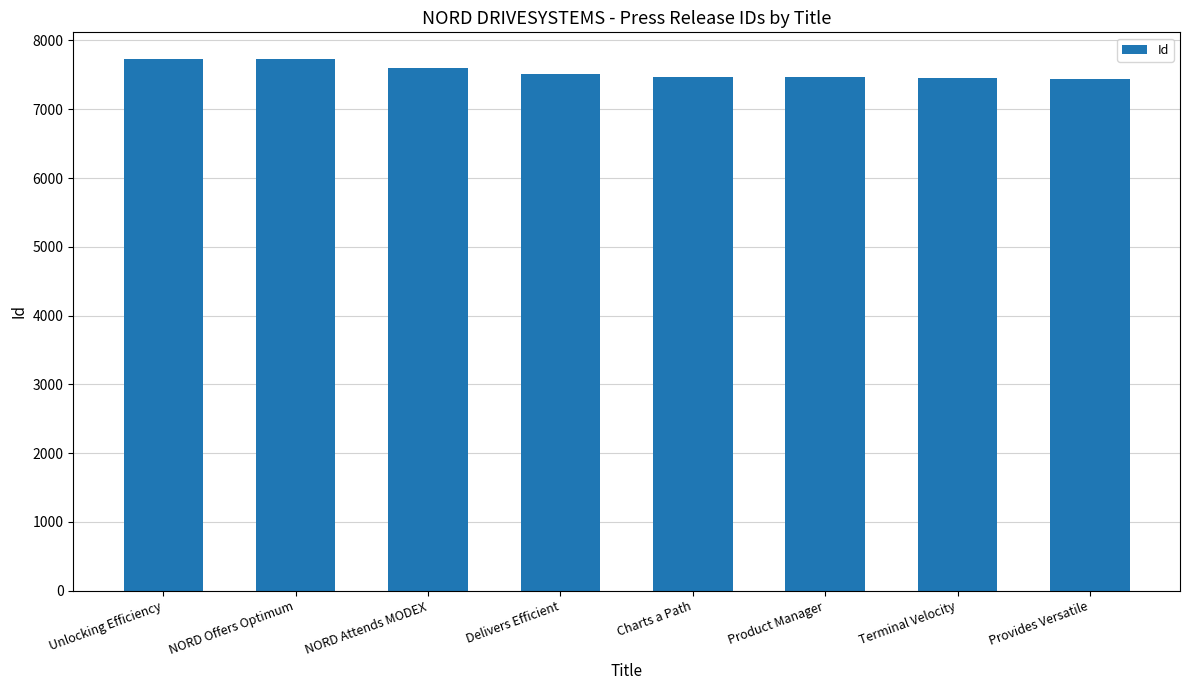

What is the minimum value shown in the chart?

7437